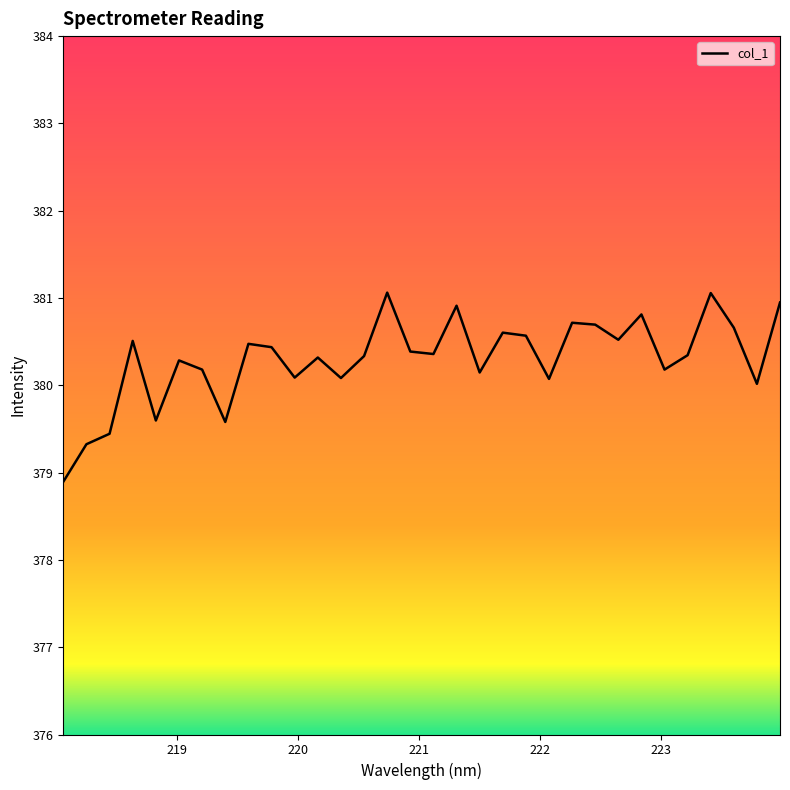

What is the difference between the maximum and minimum values?

2.2